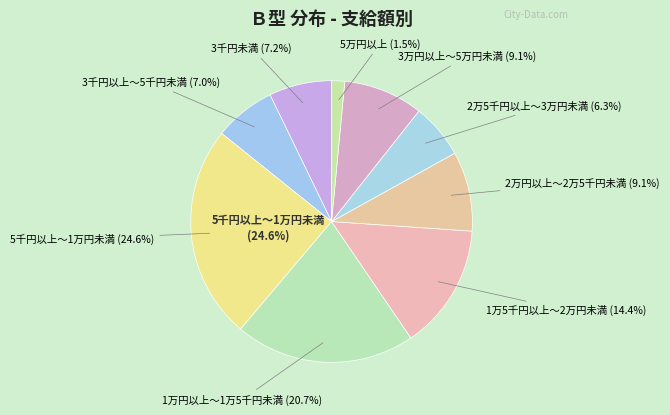

Which category has the biggest portion of the pie?

5千円以上～1万円未満